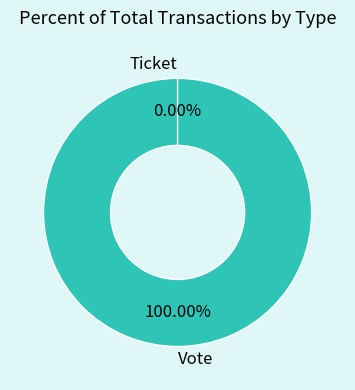

To the nearest percent, what percentage of the pie is Vote?

100%